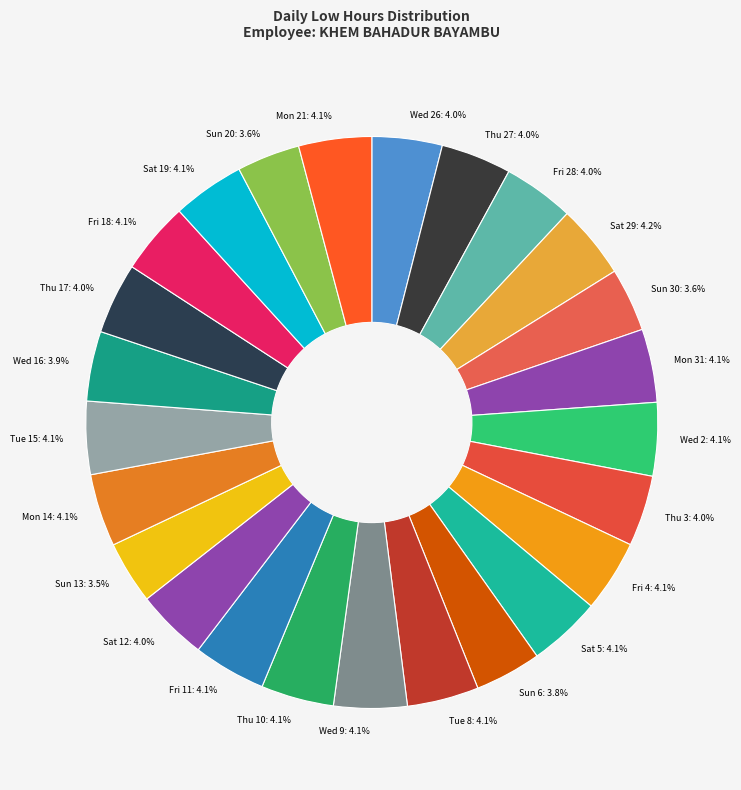

Is there any slice that represents more than half of the pie?

No